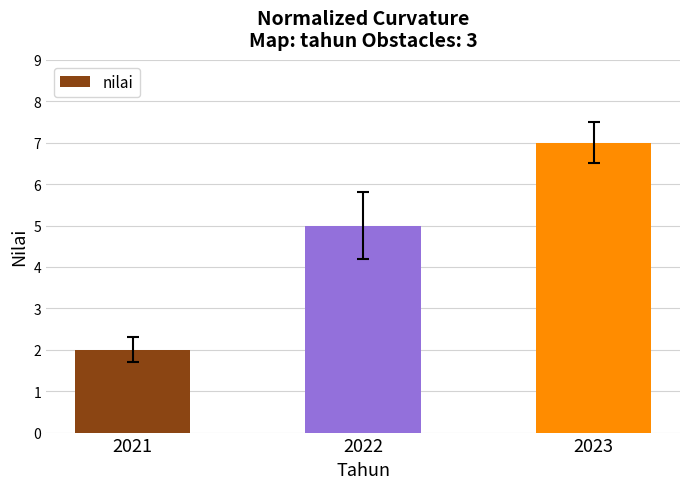

List the labels in order of value, largest first.

2023, 2022, 2021